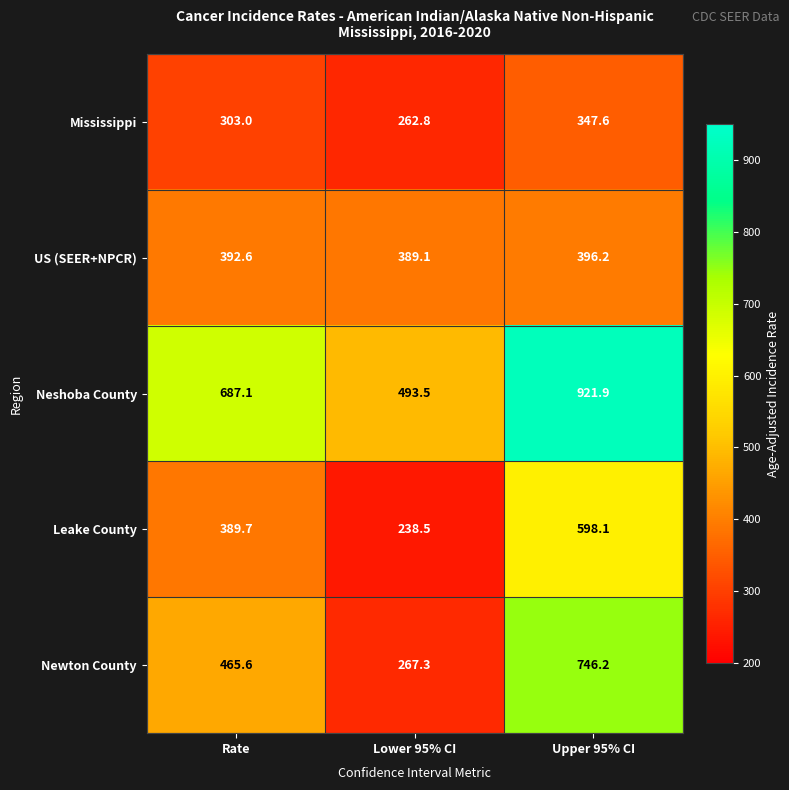

Rank the series by their maximum value, from highest to lowest.

Neshoba County, Newton County, Leake County, US (SEER+NPCR), Mississippi